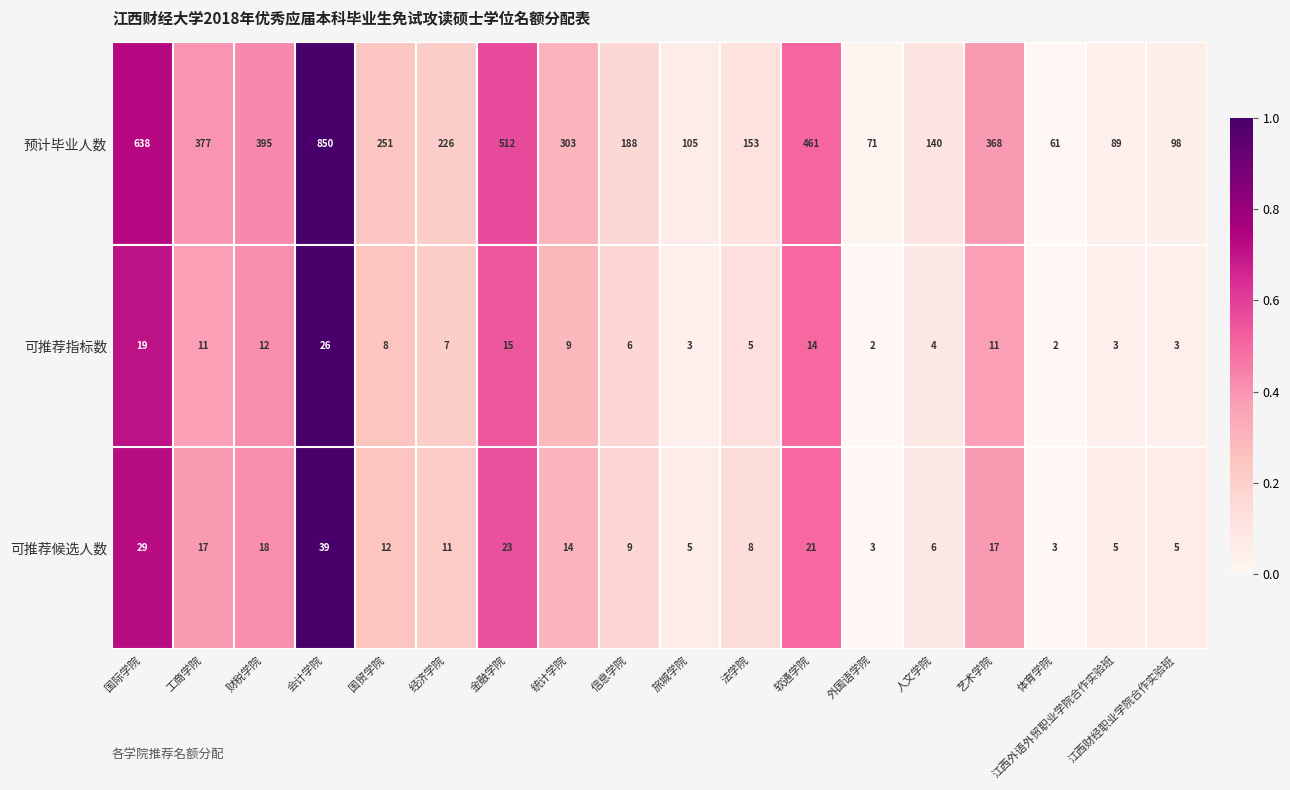

Rank the series by their maximum value, from lowest to highest.

可推荐指标数, 可推荐候选人数, 预计毕业人数